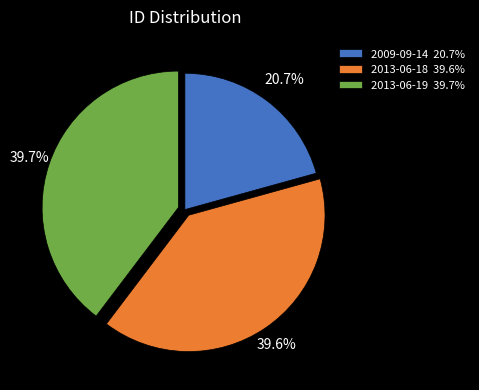

To the nearest percent, what portion does 2009-09-14 represent?

21%